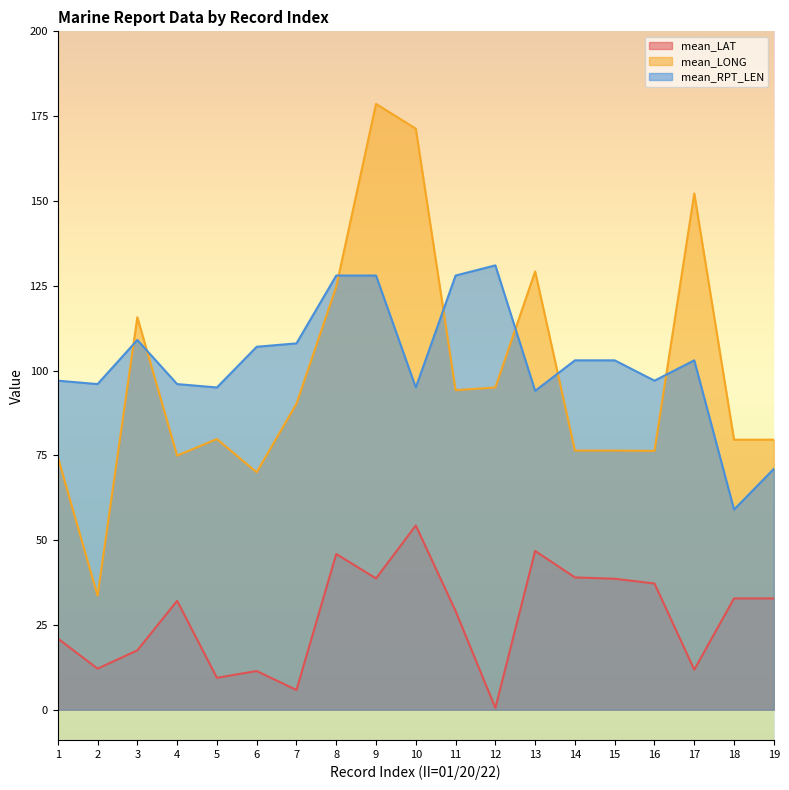

Count the number of categories in the chart.

19